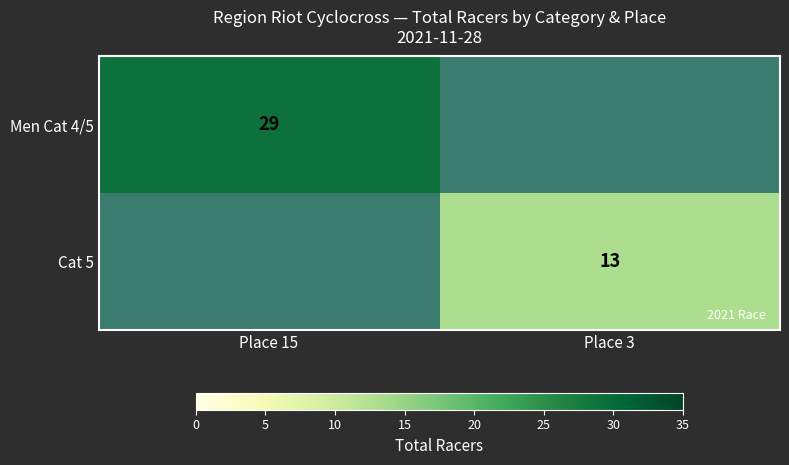

The value of Cat 5 at Place 3 is 13. True or false?

True